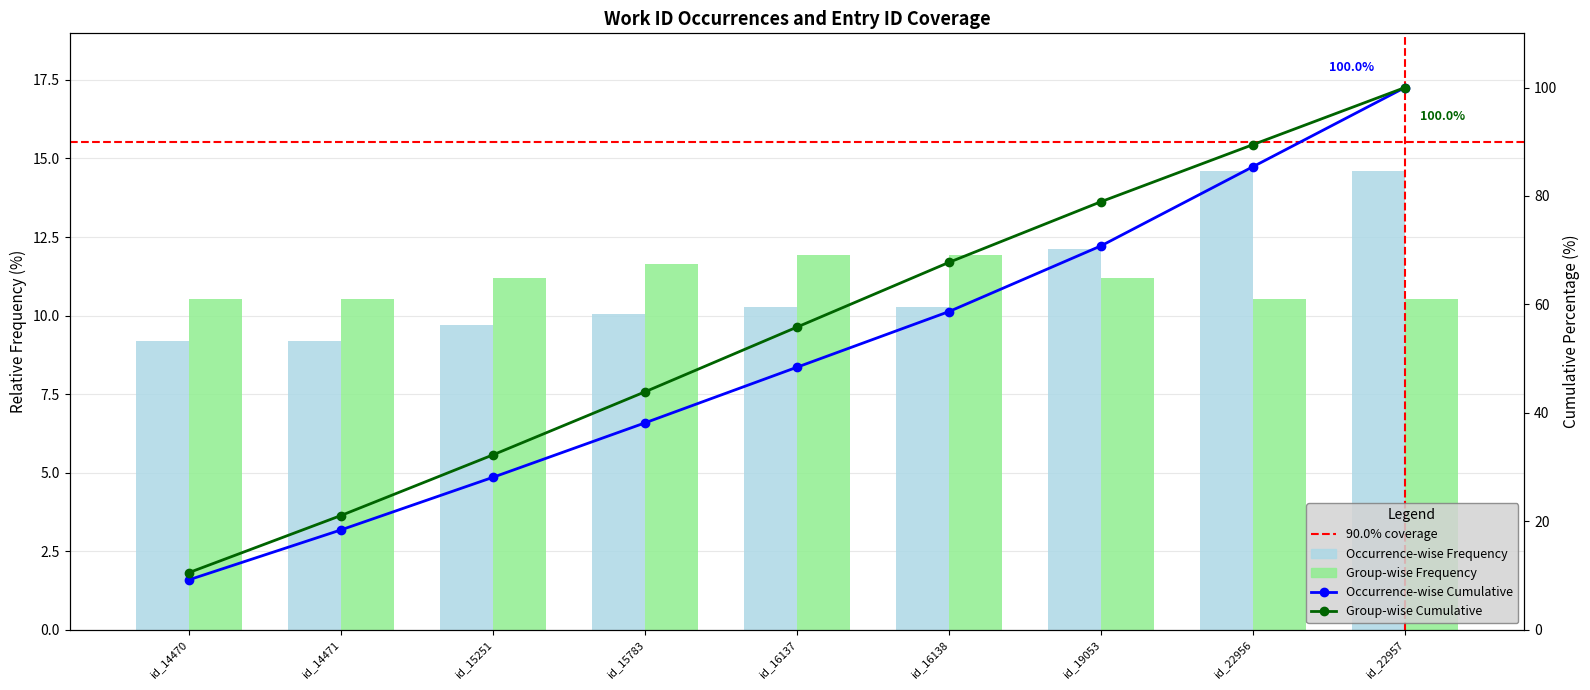

Which series has the largest total across all categories?

Occurrence-wise Frequency